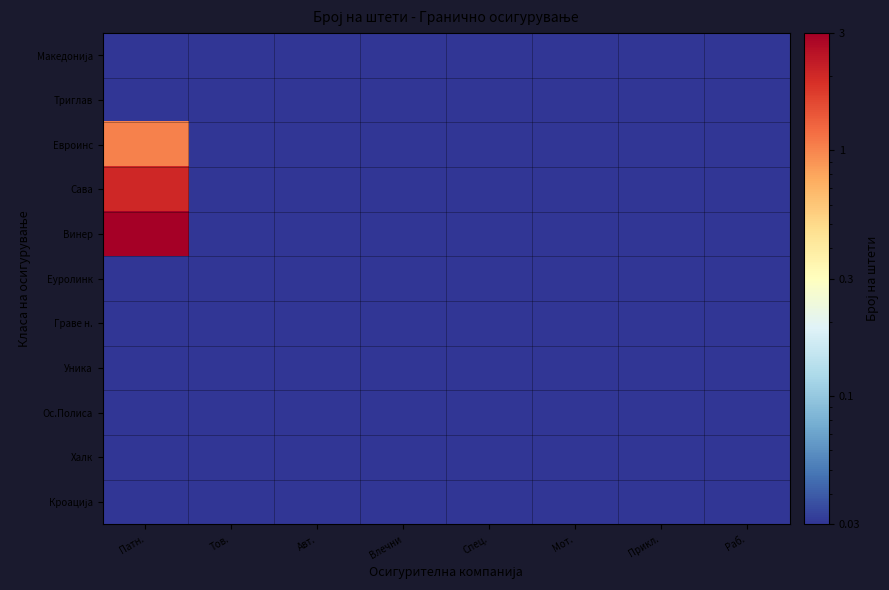

What is the greatest value displayed?

3.0